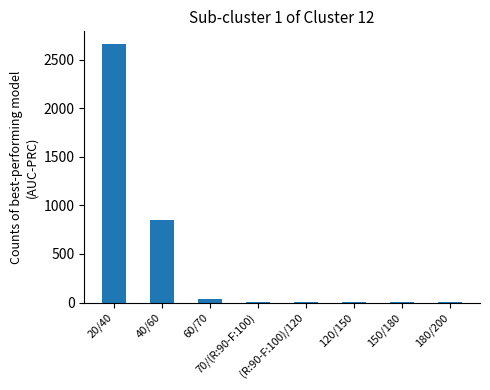

Does the chart contain stacked bars?

No